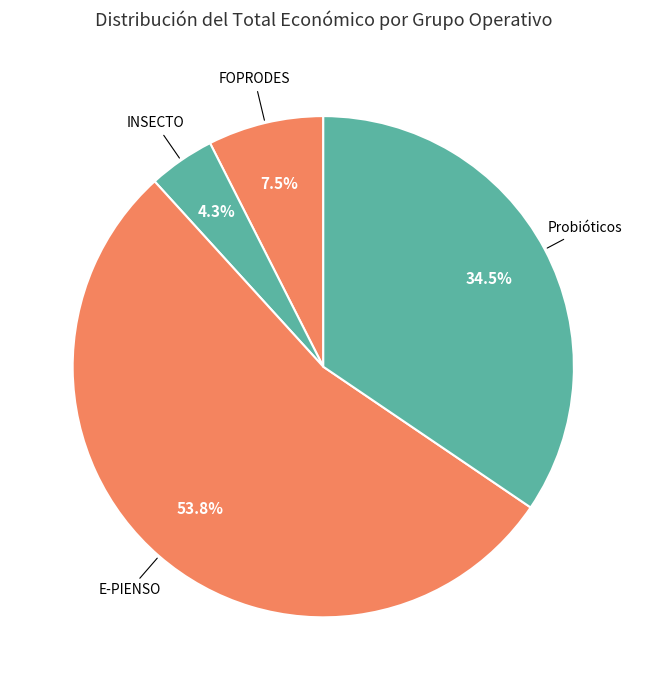

Which has a higher value, Probióticos or E-PIENSO?

E-PIENSO